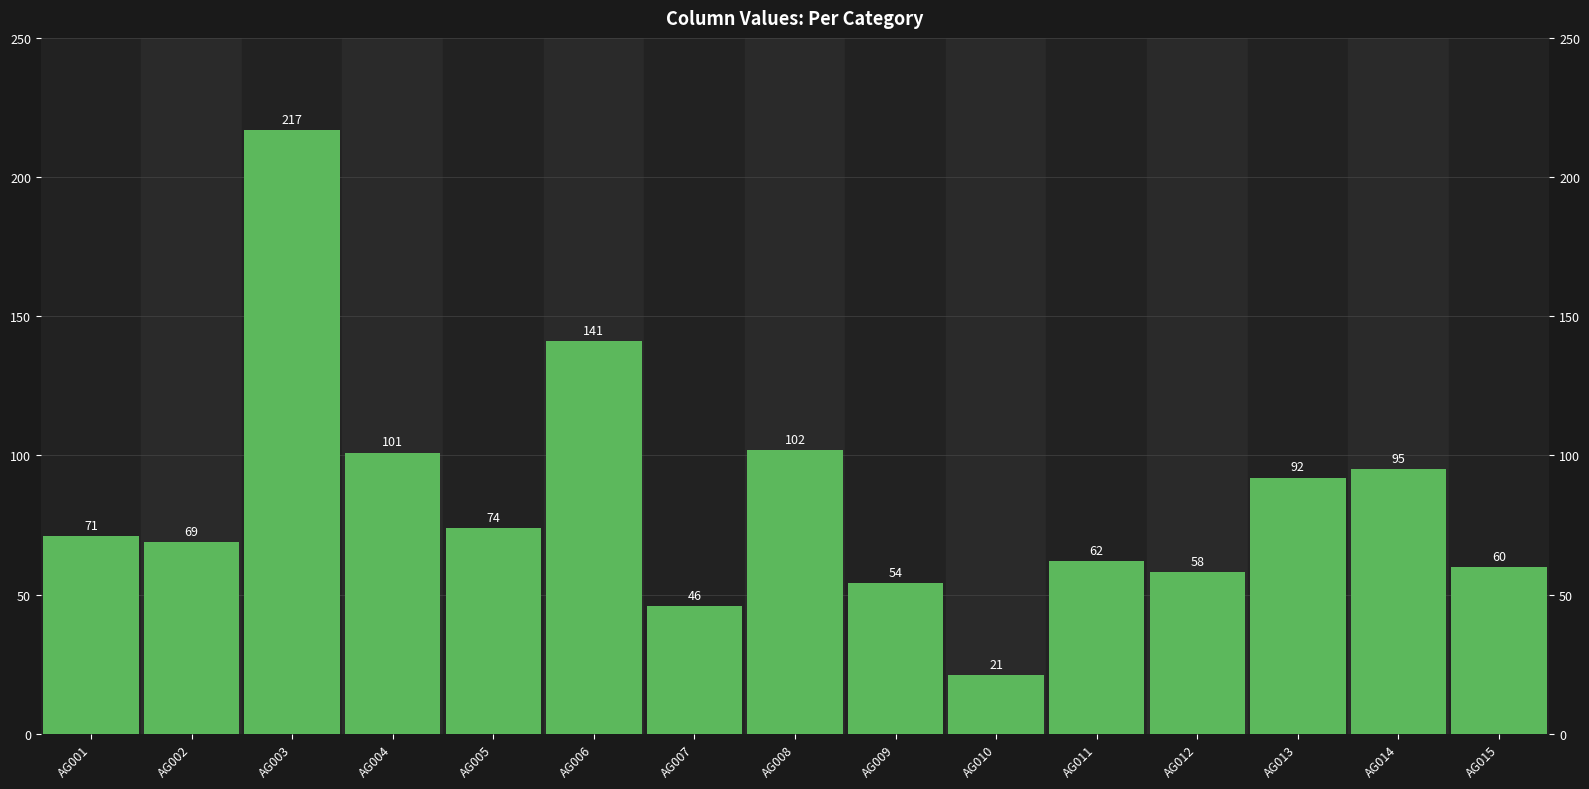

What is the sum of all values?

1263